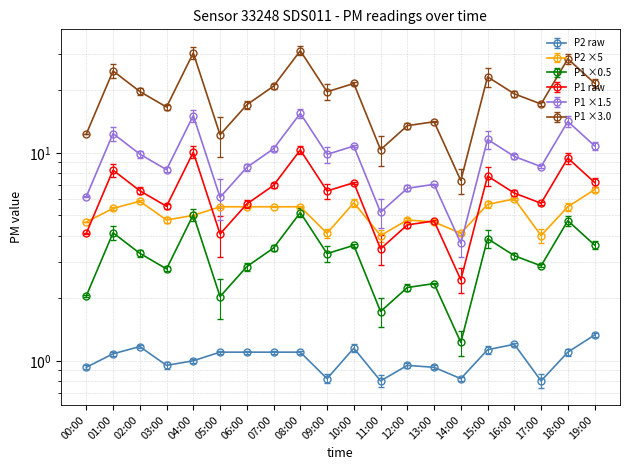

Is the value of P2 at 11:00 greater than the value of P1 at 15:00?

No